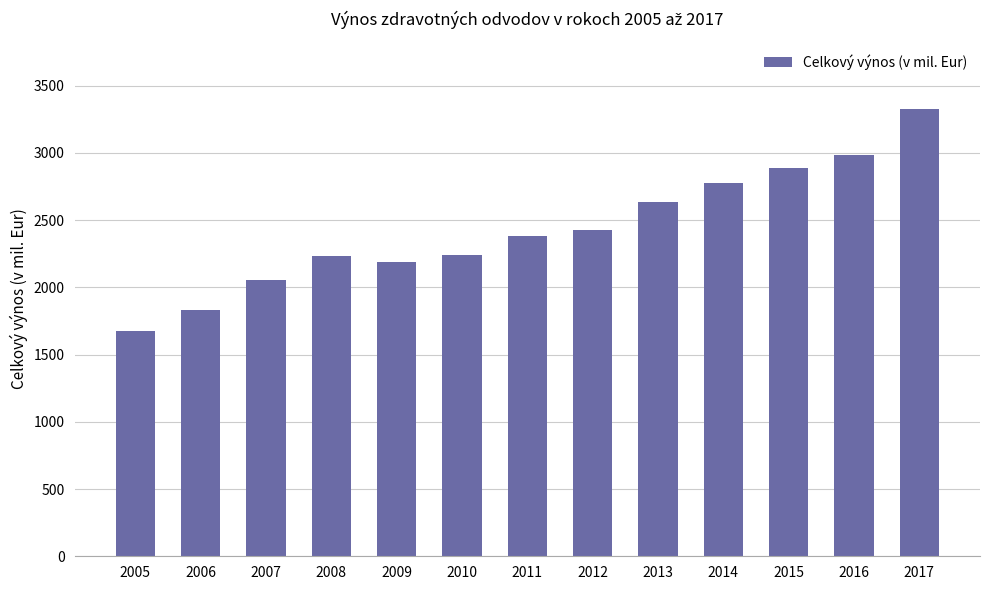

Which label corresponds to the smallest value in the chart?

2005